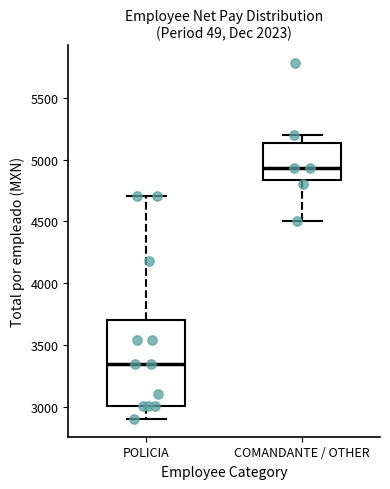

Reading left to right, transcribe this box plot: for each box, give where its median line is, the range the box spans, and where its two whiskers end, as read against the y-axis. The values are not printed on the chart, so give them approximately, as read against the axis.

POLICIA: median 3350, box 3000 to 3700, whiskers 2900 to 4700
COMANDANTE / OTHER: median 4950, box 4850 to 5150, whiskers 4500 to 5200